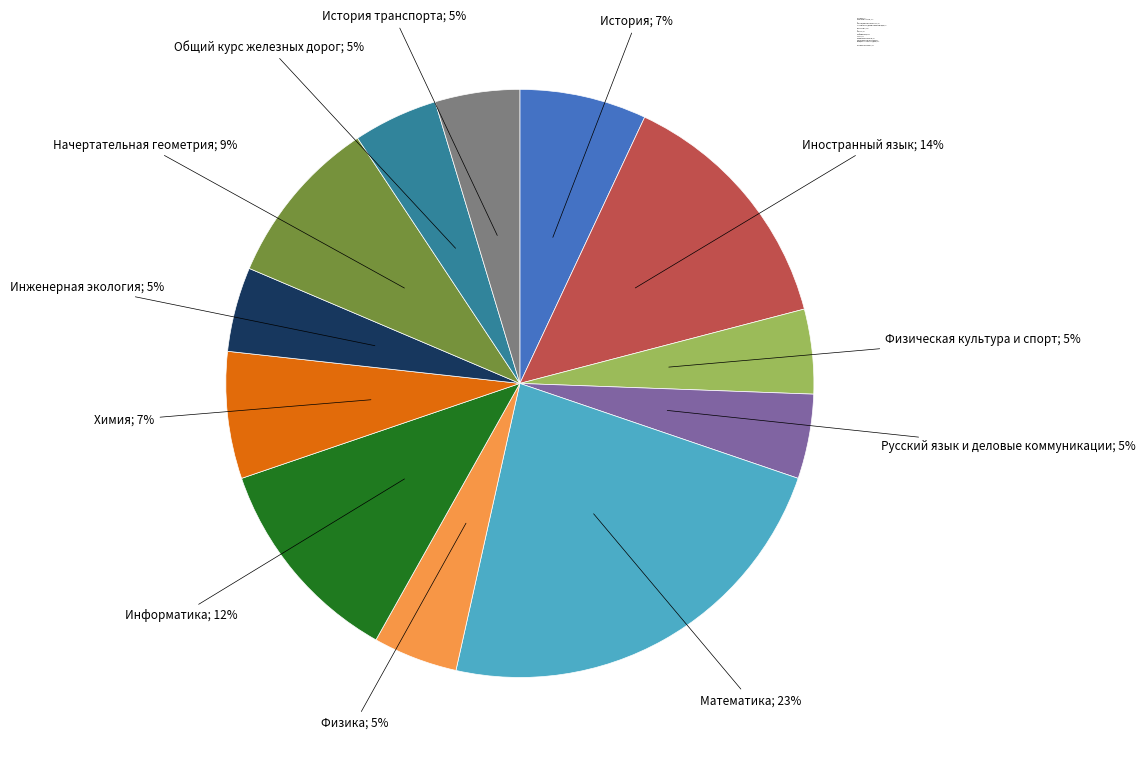

To the nearest percent, what percentage of the pie is Химия; 7%?

7%